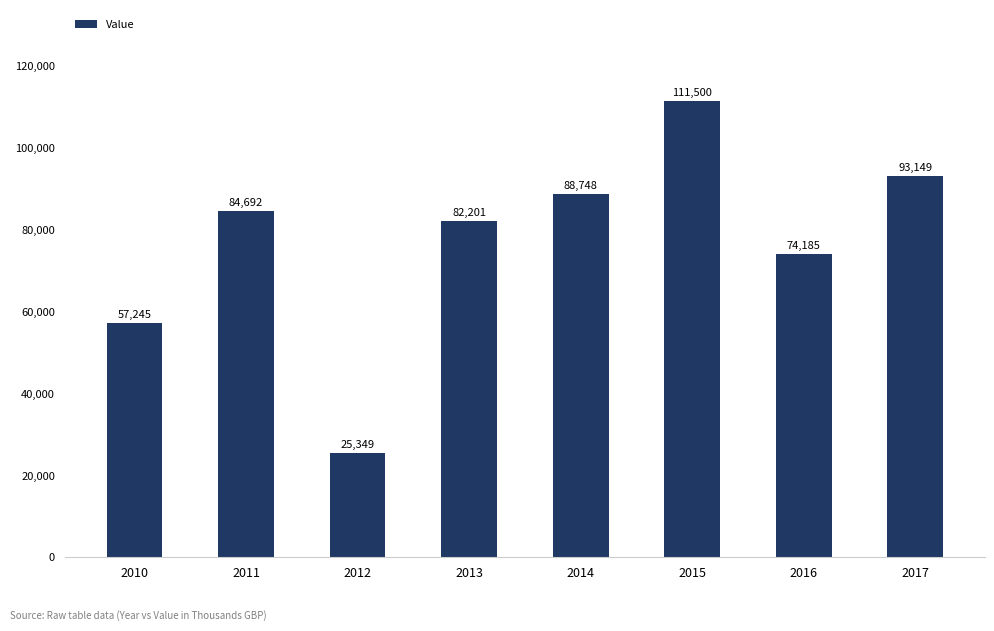

What is the ratio of the value at 2010 to the value at 2015?

0.5